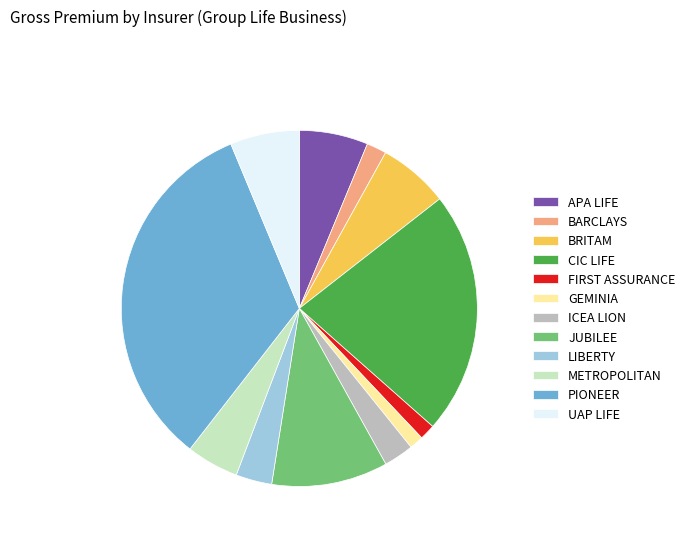

Combined, do ICEA LION and LIBERTY account for over 50%?

No